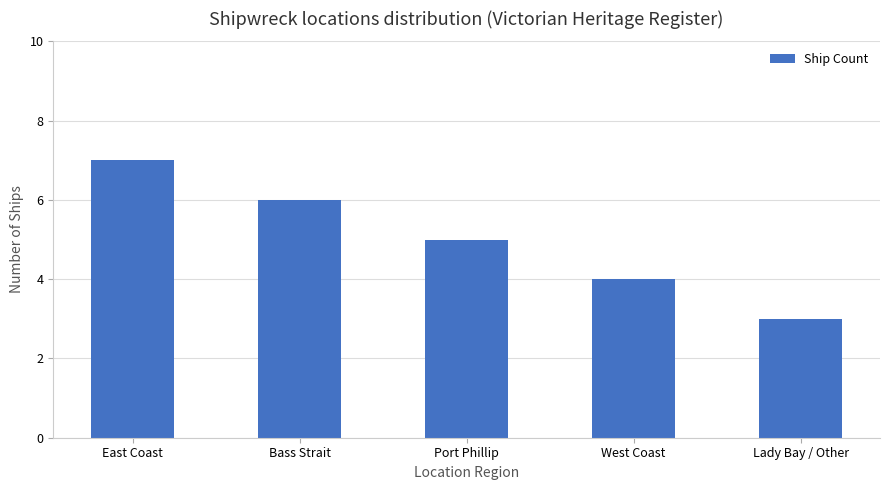

Reading right to left, what are all the values shown in this chart?

3	4	5	6	7